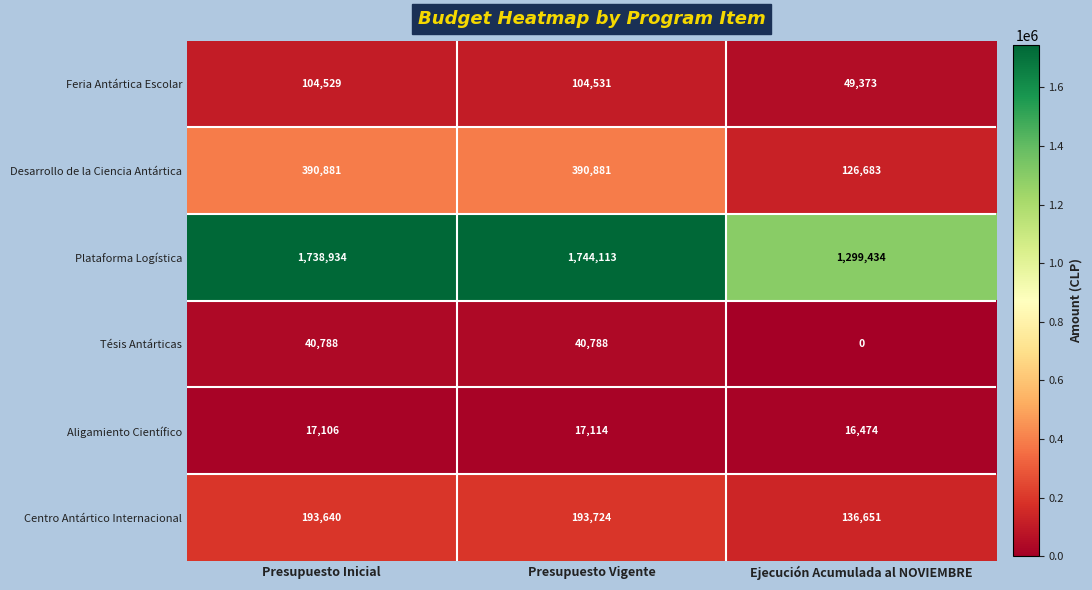

How many values in the Centro Antártico Internacional series are below 193640?

1